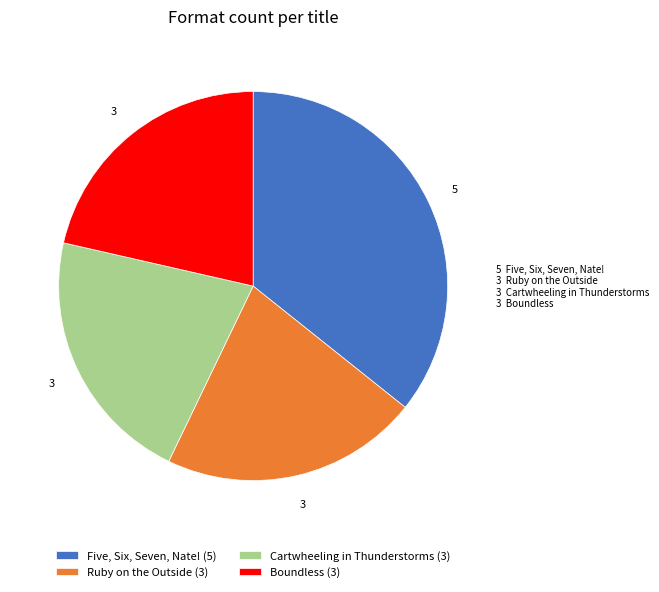

True or false: Boundless accounts for 21% of the total.

True